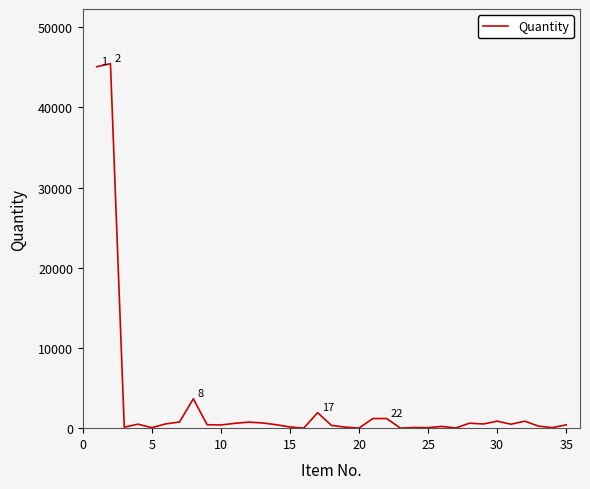

What is the greatest value displayed?

45450